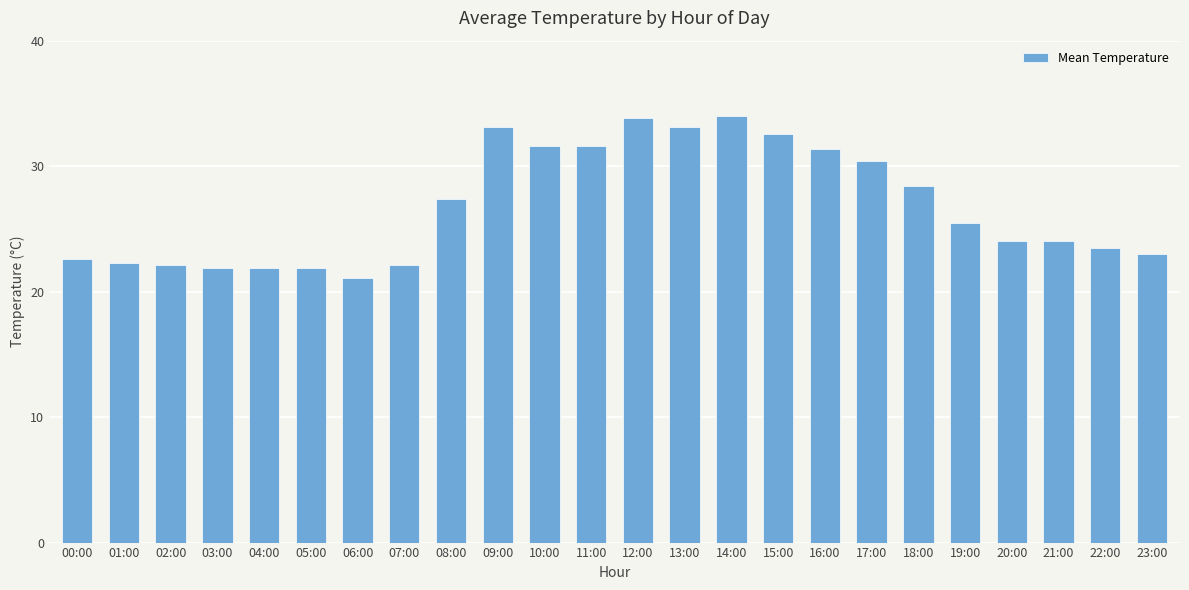

Approximately how many times larger is the value at 13:00 compared to 03:00?

1.5